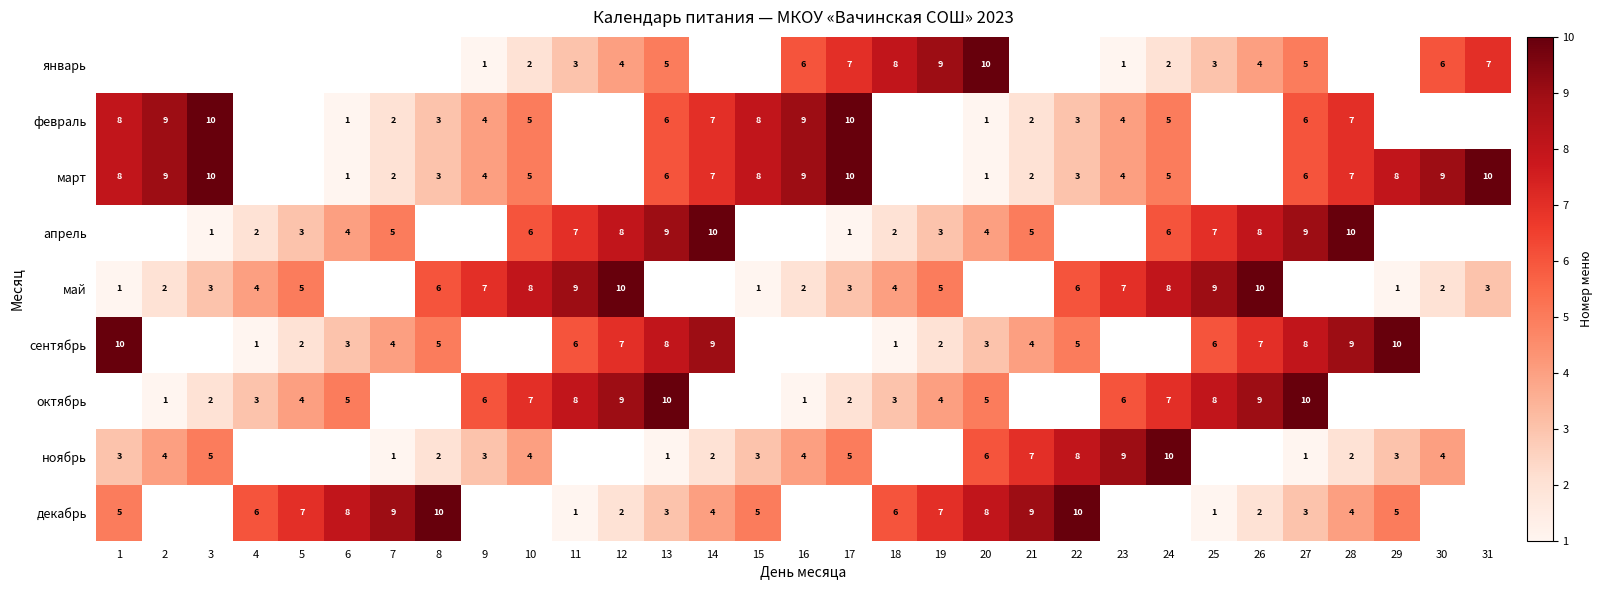

The октябрь series shows 6 at 9. True or false?

True